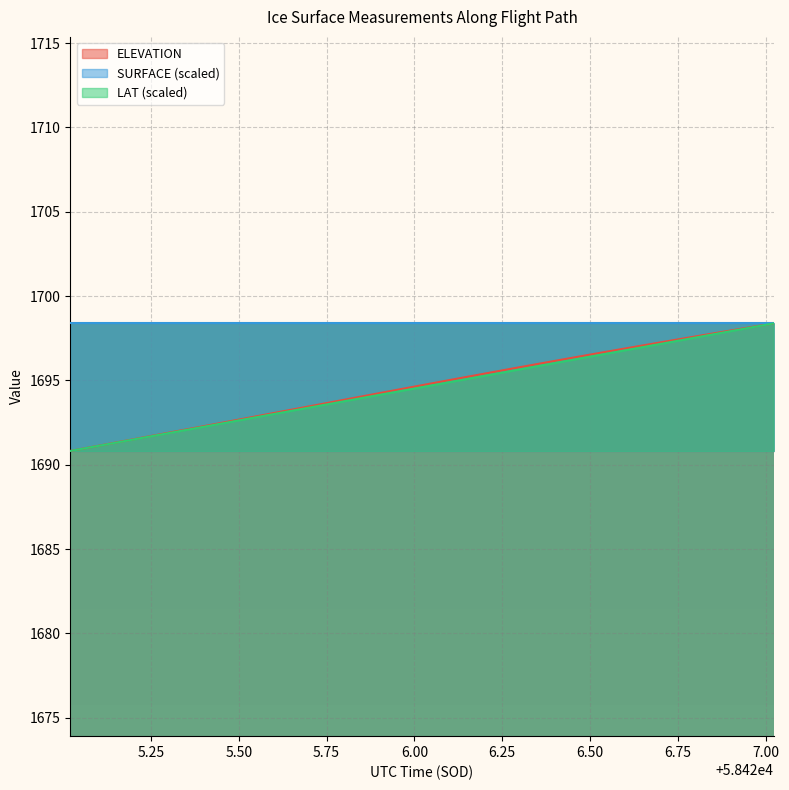

Which category has the highest value in the LAT series?

58427.0231